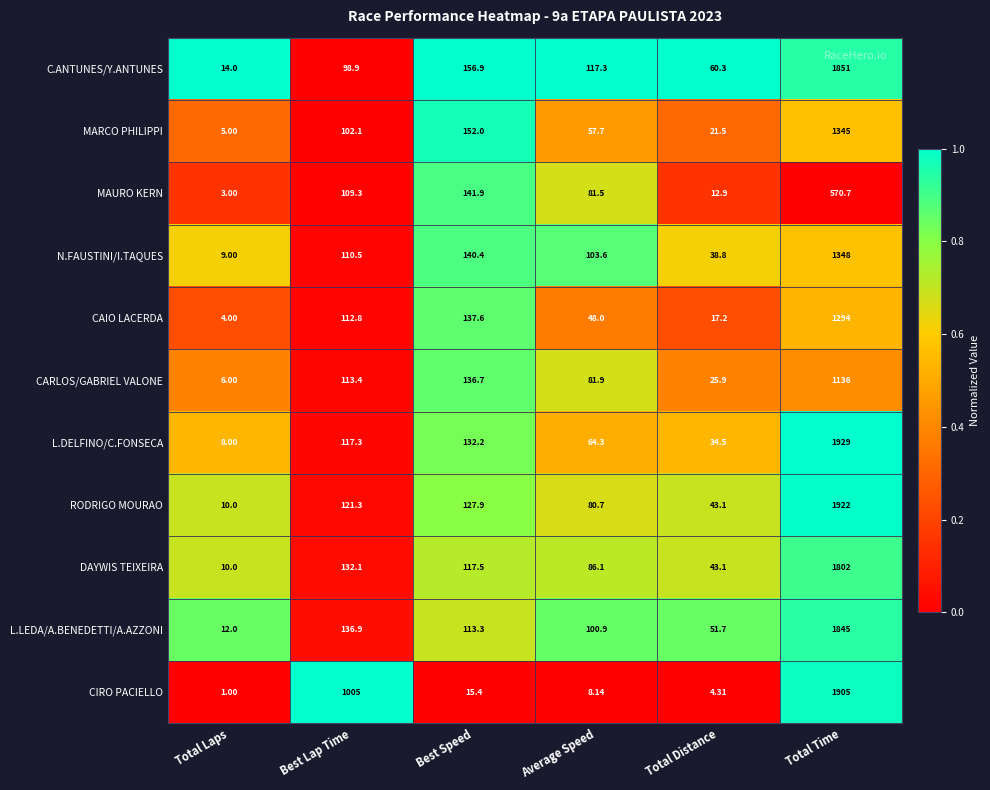

At which category is the sum across all series the highest?

Total Time